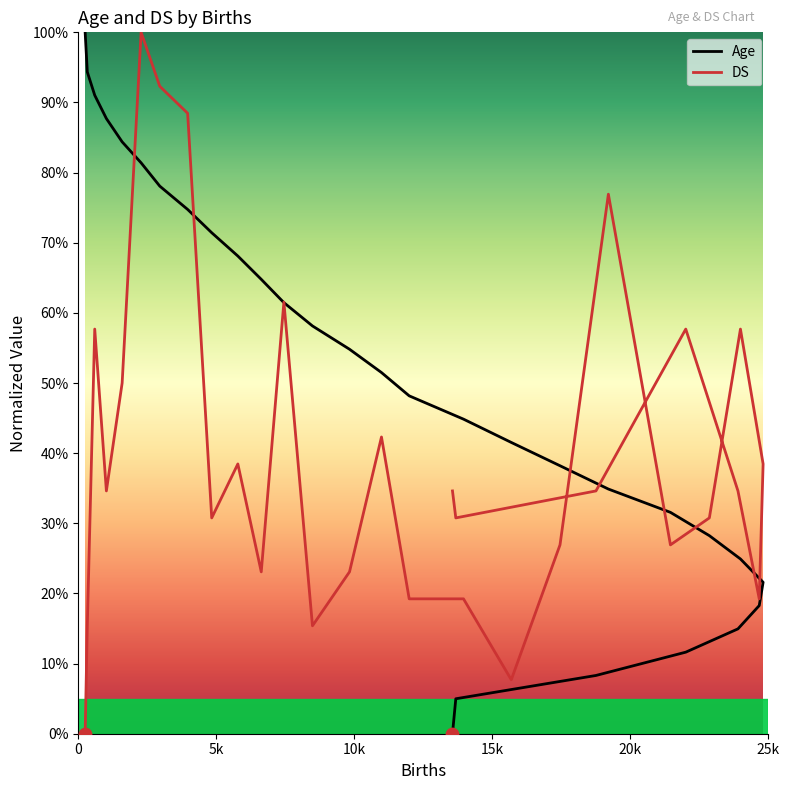

Which series contains the highest Y value?

Age